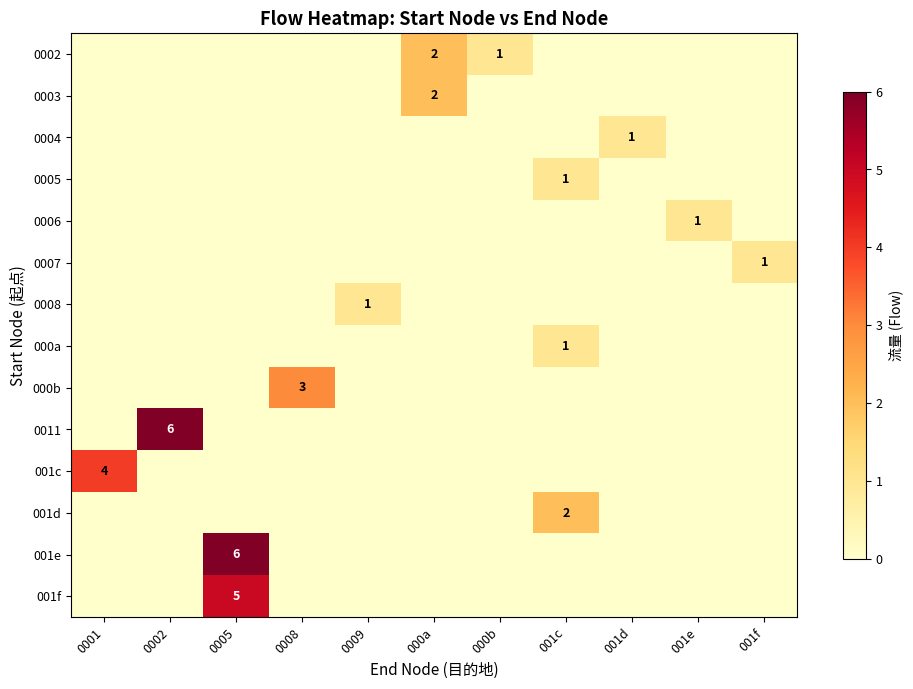

How many values in the 0005 series exceed 0?

1